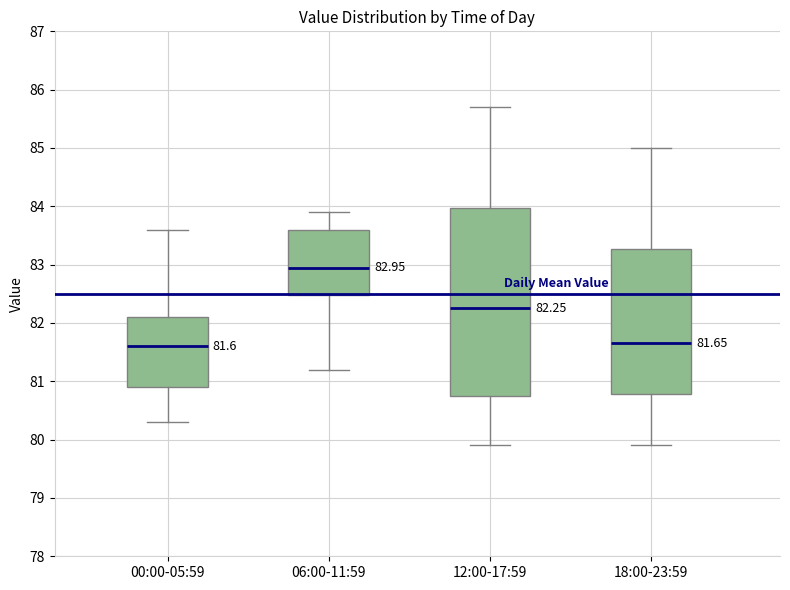

Which box is the tallest, from its lower edge to its upper edge?

12:00-17:59